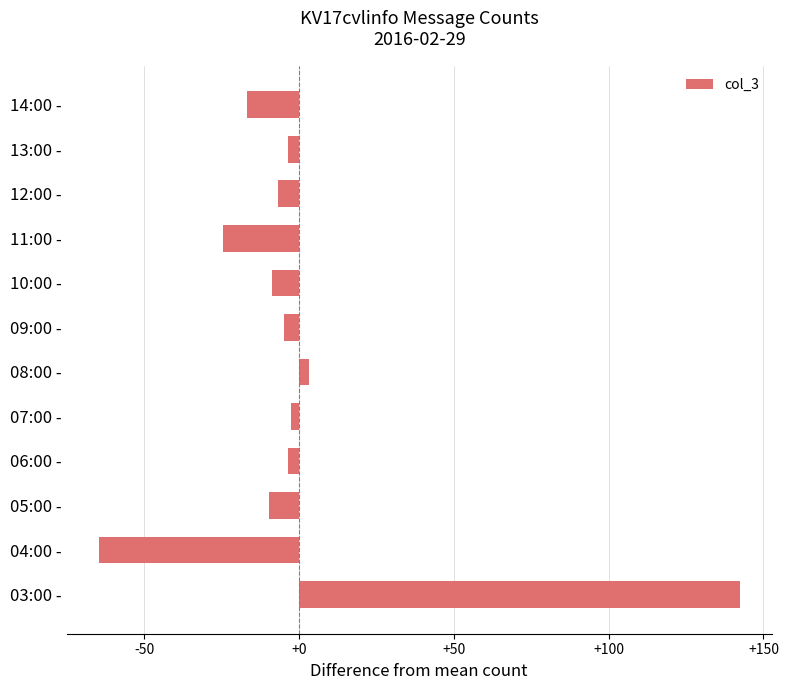

What is the difference between the second highest and second lowest values?

28.0